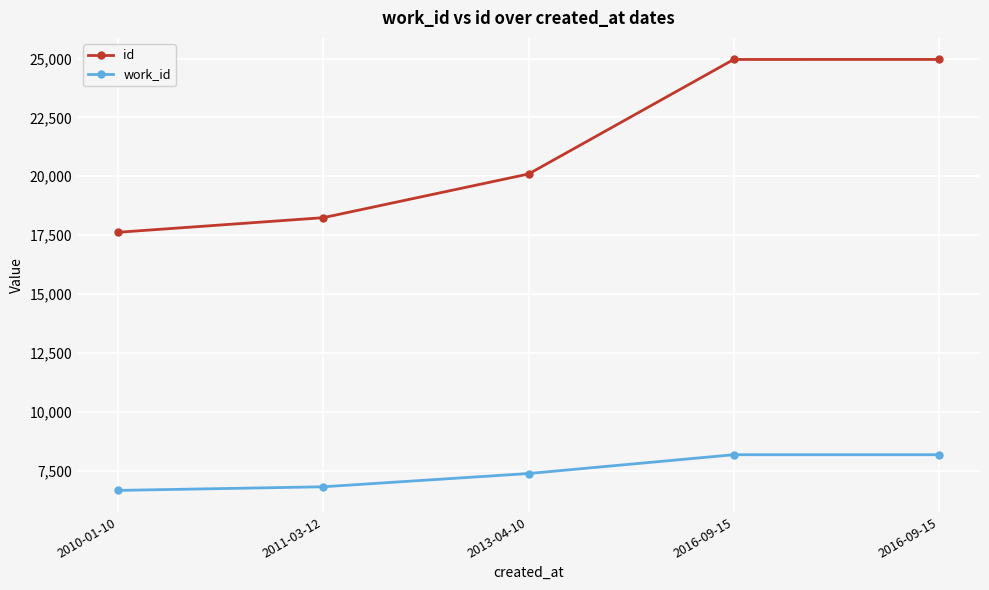

What are all the series names shown in the legend?

id, work_id